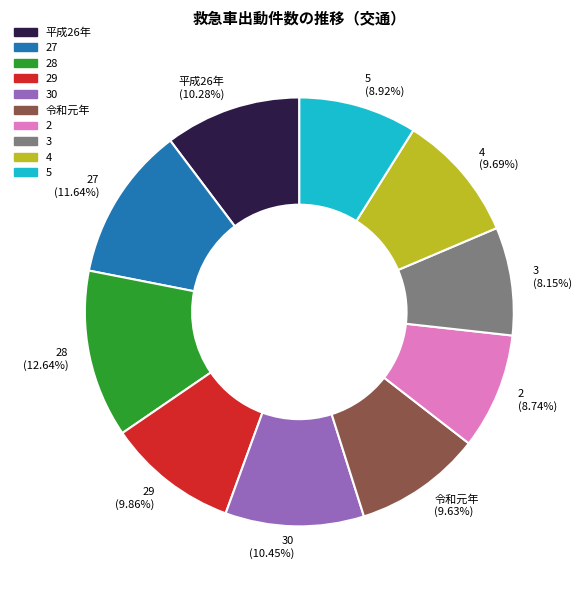

To the nearest percent, what is the difference between the 27 and 28 slice percentages?

1%